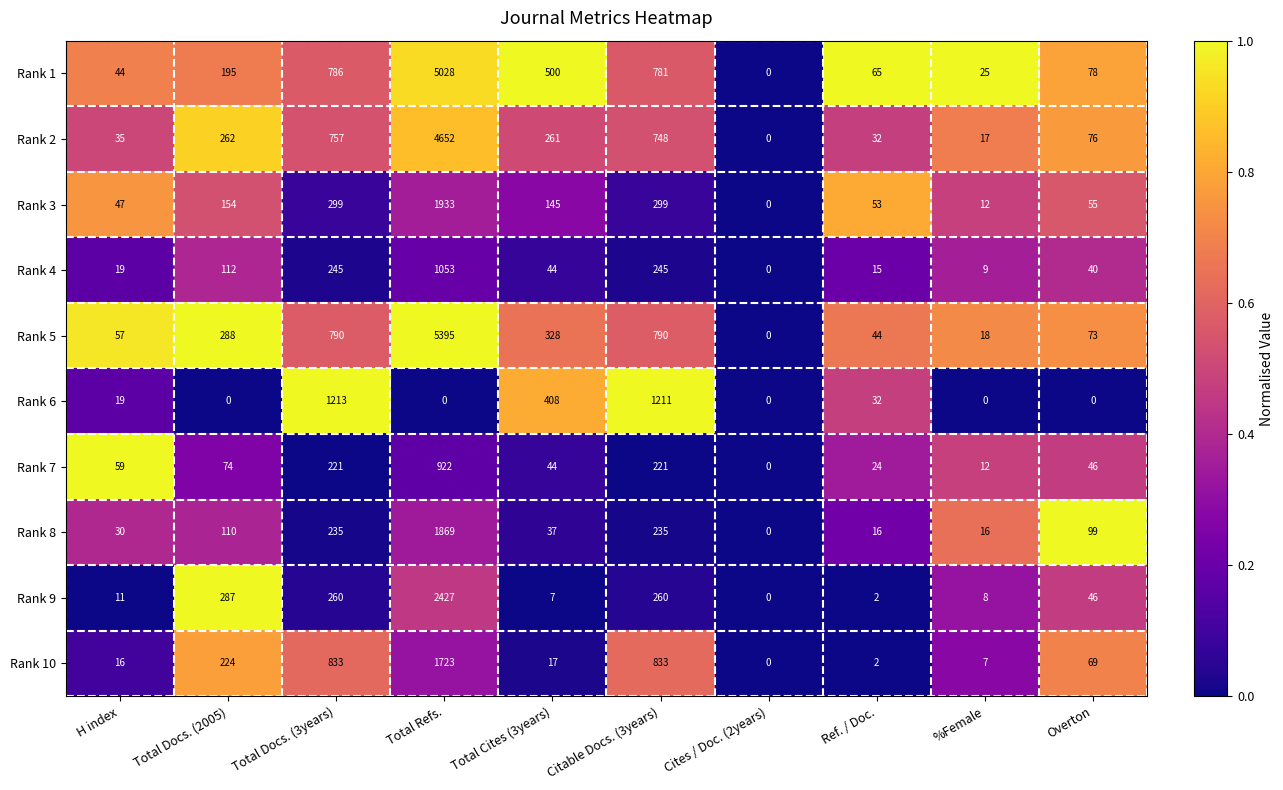

Which series has the widest spread of values?

Rank 5